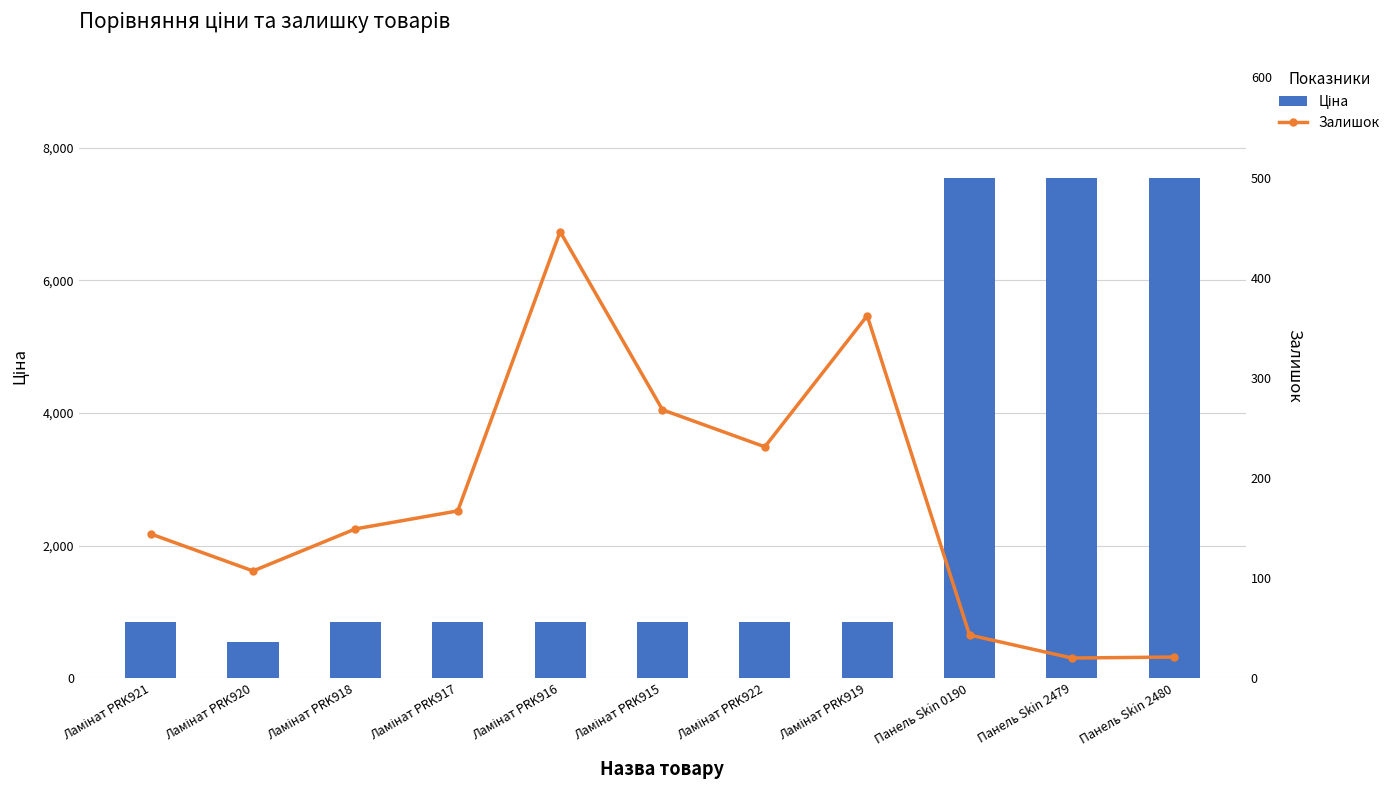

How many data points in Залишок are less than 149?

5